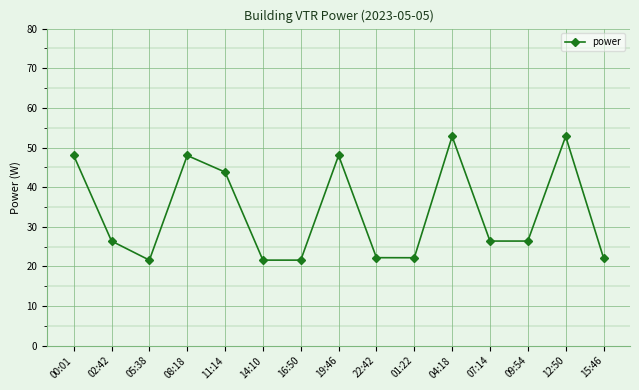

What is the value of the 14th point from the left?

52.8